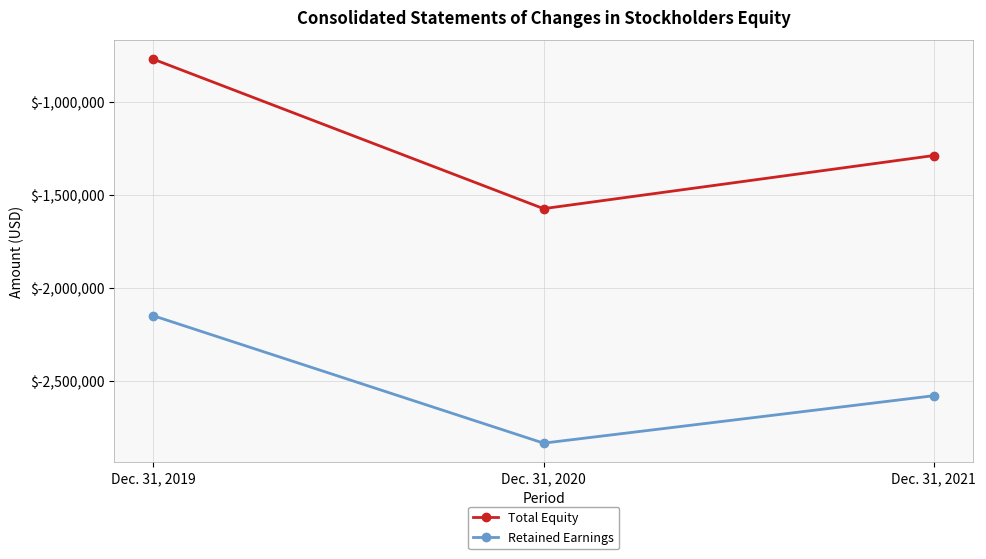

What are all the series names shown in the legend?

Total Equity, Retained Earnings